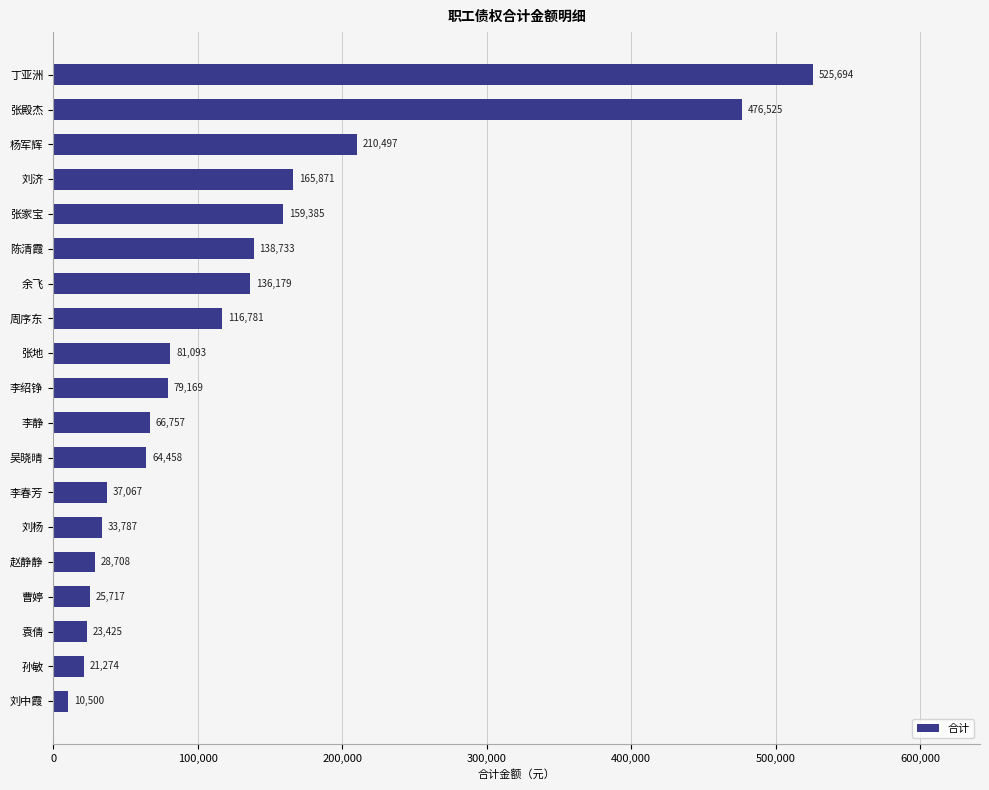

What is the greatest value displayed?

525694.3